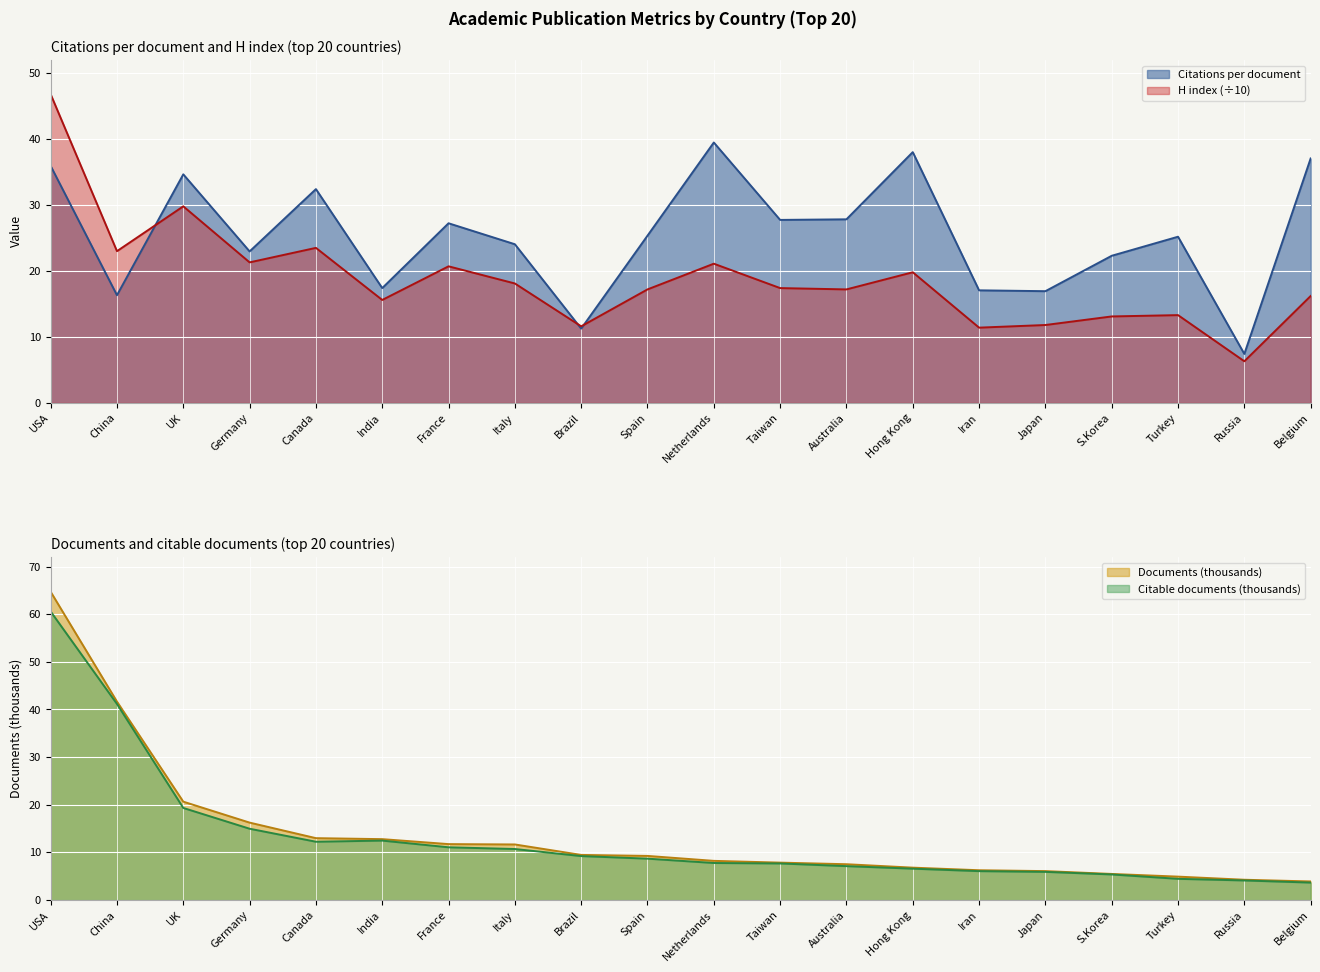

What value does the Citations per document series have at Australia?

27.8